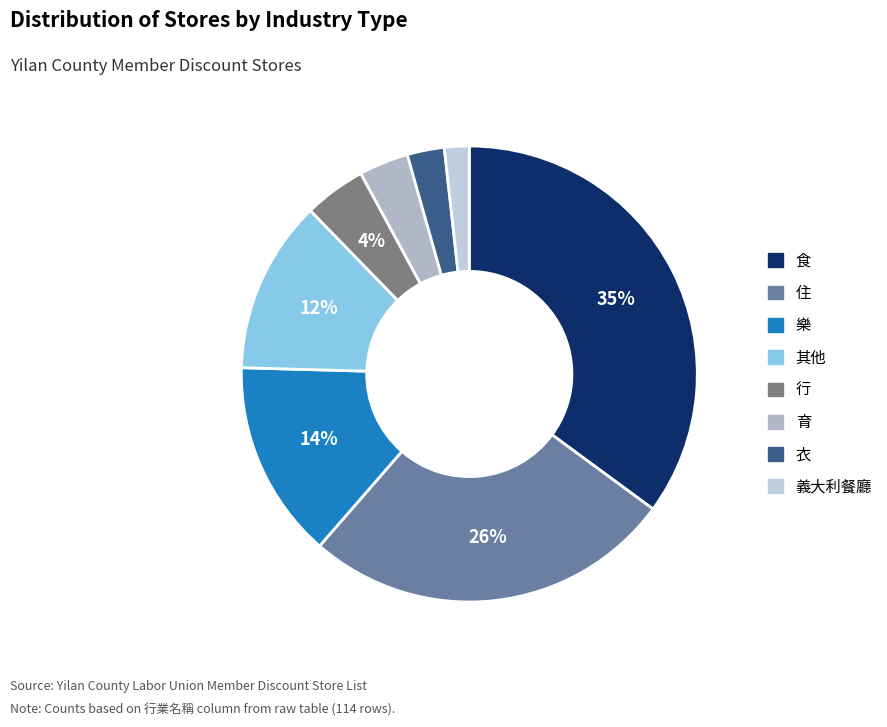

Is it true that 食 is 44% of the pie?

False